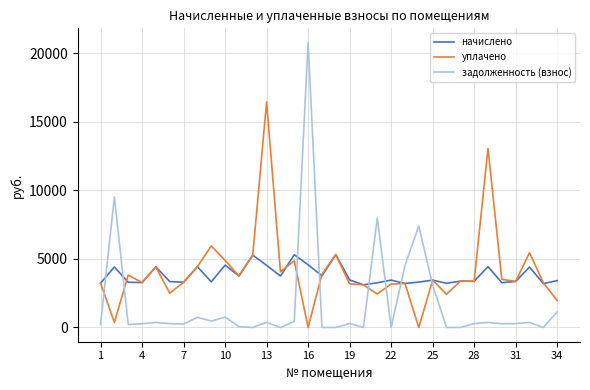

What is the greatest value displayed?

20772.9